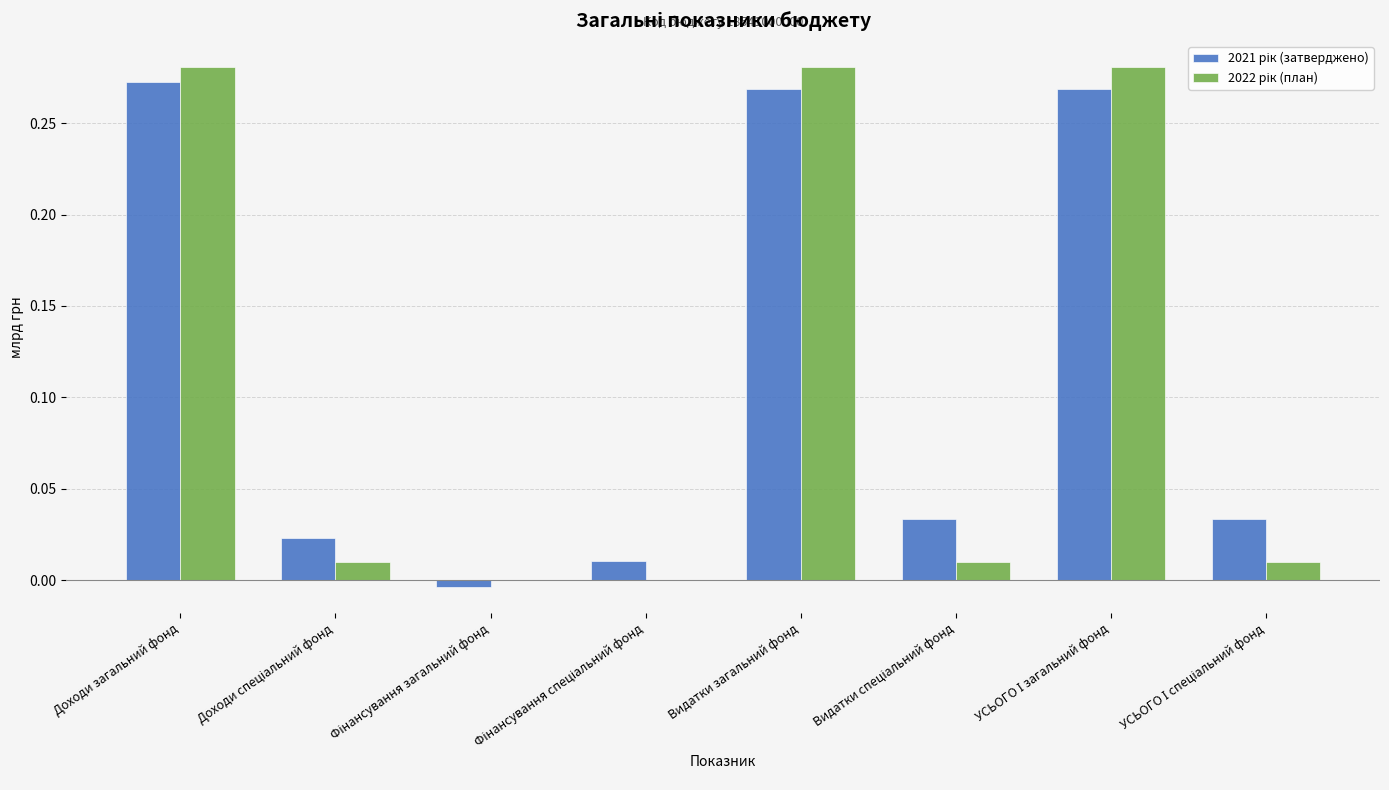

What is the total value across all series at Видатки загальний фонд?

0.5